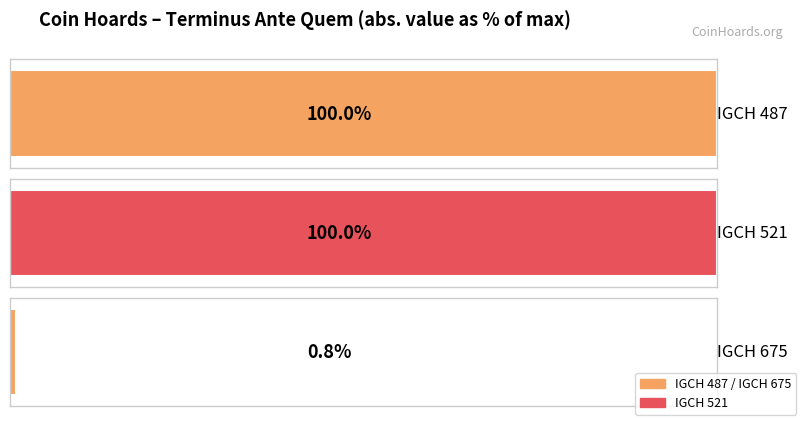

The value at IGCH 487 is -125. True or false?

True